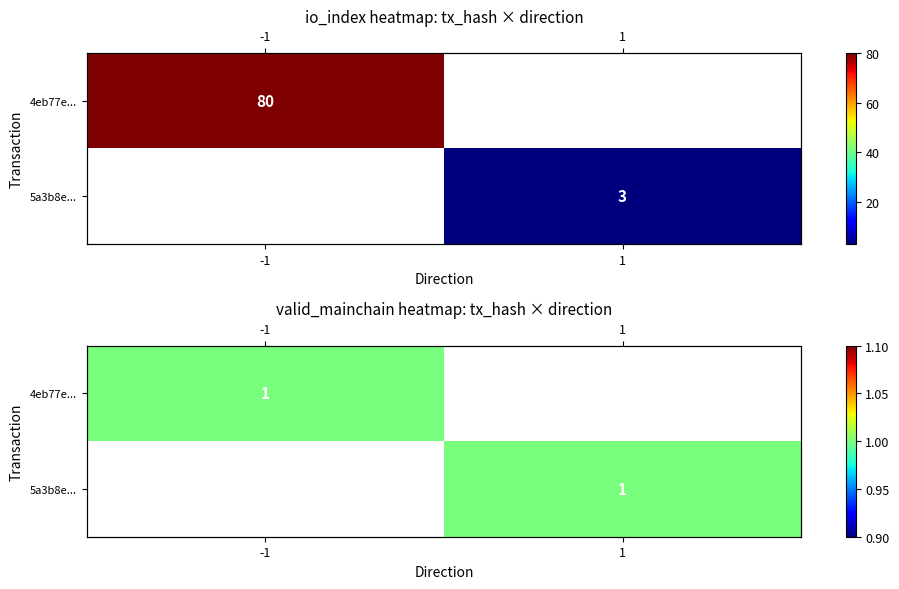

Is it true that 5a3b8e... equals 1 at 1?

True